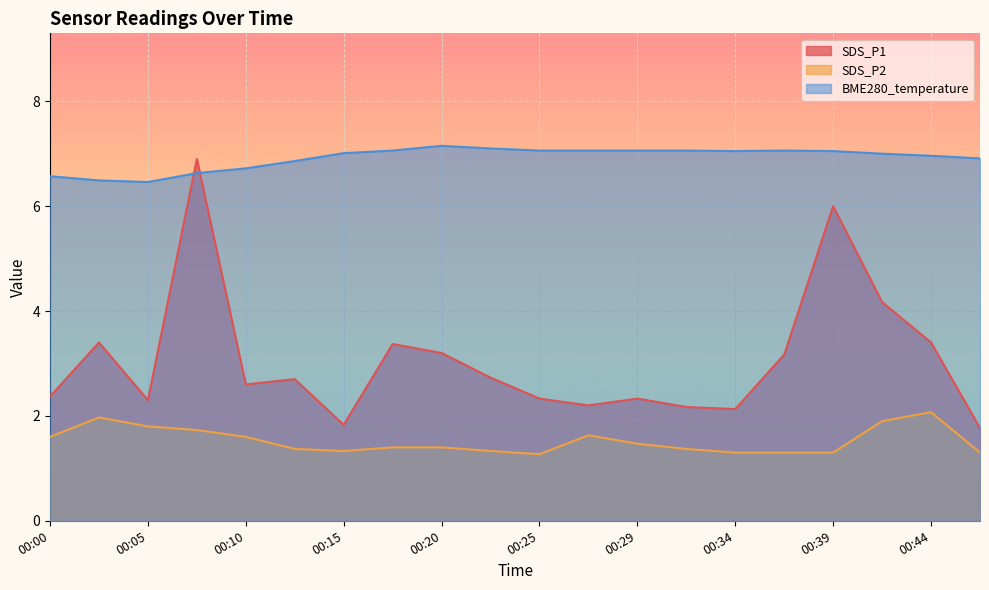

Which series has the largest total across all categories?

BME280_temperature